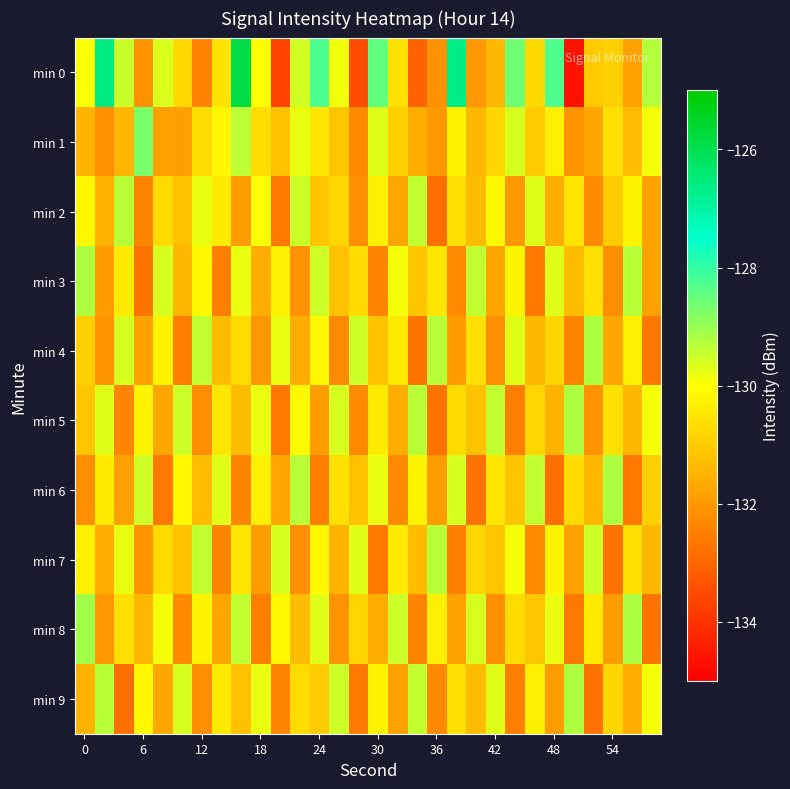

List the series in order of their peak value, lowest first.

min 2, min 7, min 3, min 4, min 5, min 6, min 9, min 8, min 1, min 0